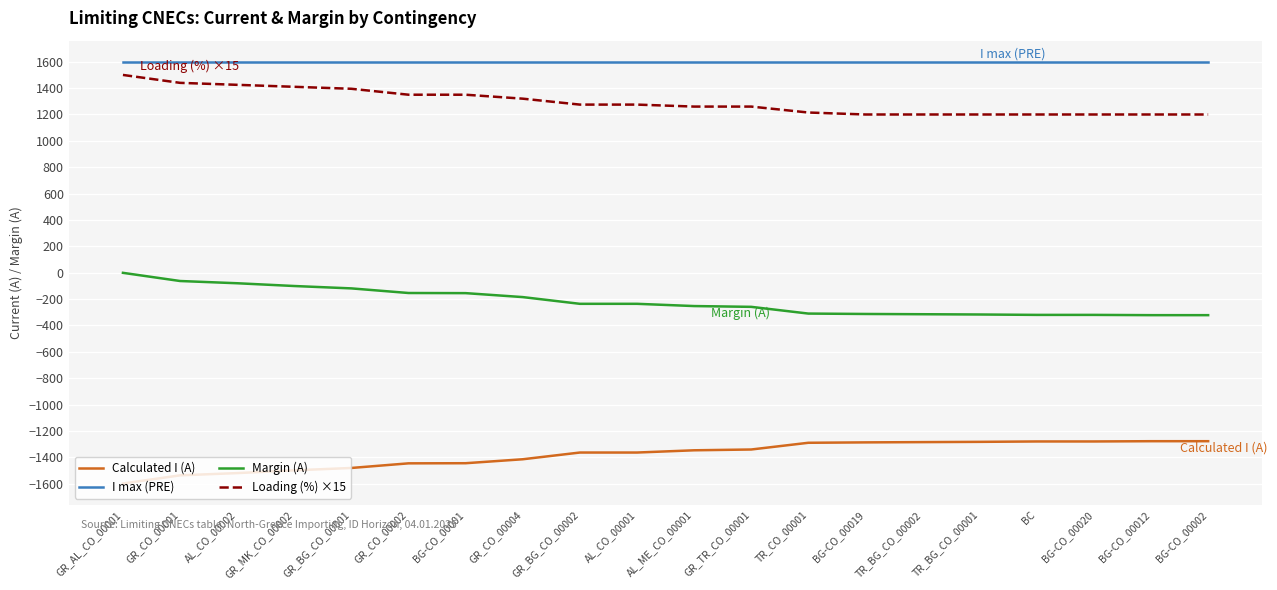

Which category has the lowest value in the Calculated I (A) series?

GR_AL_CO_00001